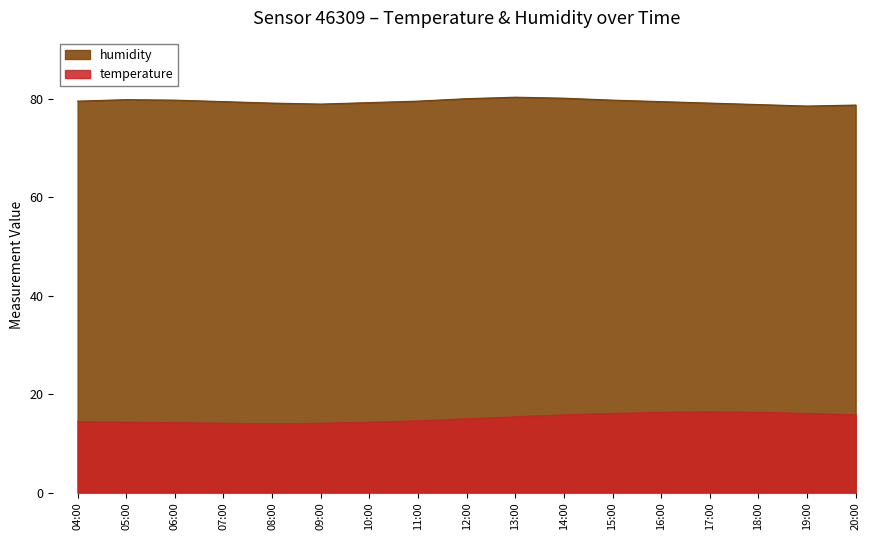

What is the spread (max minus min) of values at 18:00?

62.6